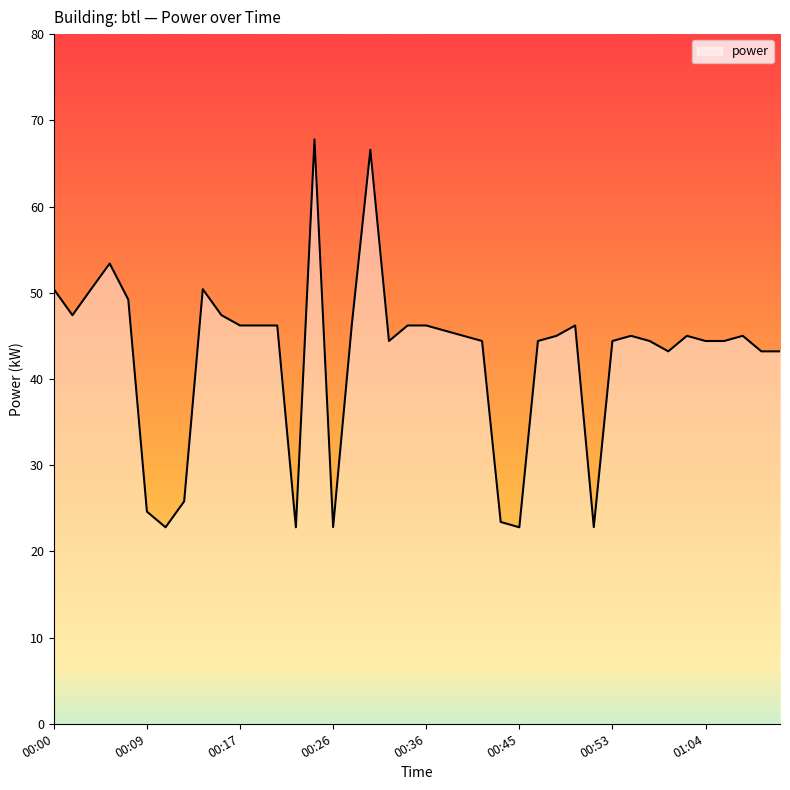

What is the greatest value displayed?

67.8